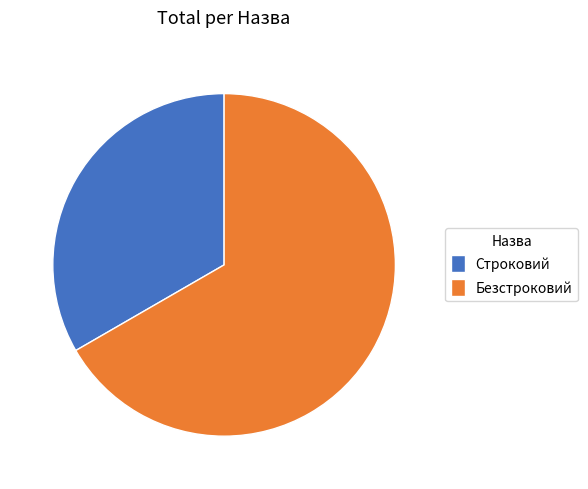

Is there any slice that represents more than half of the pie?

Yes